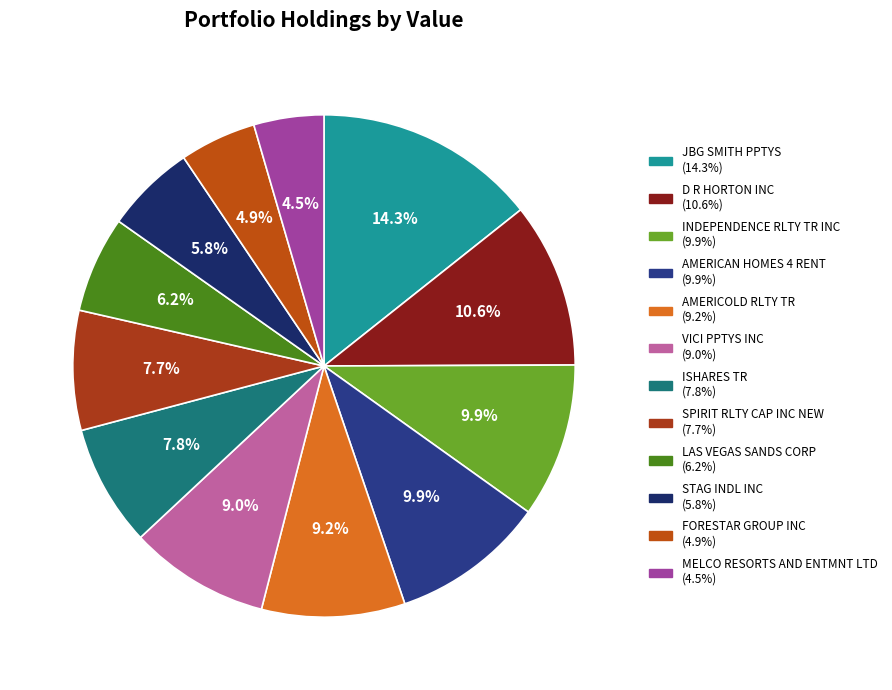

How many segments does this pie chart have?

12